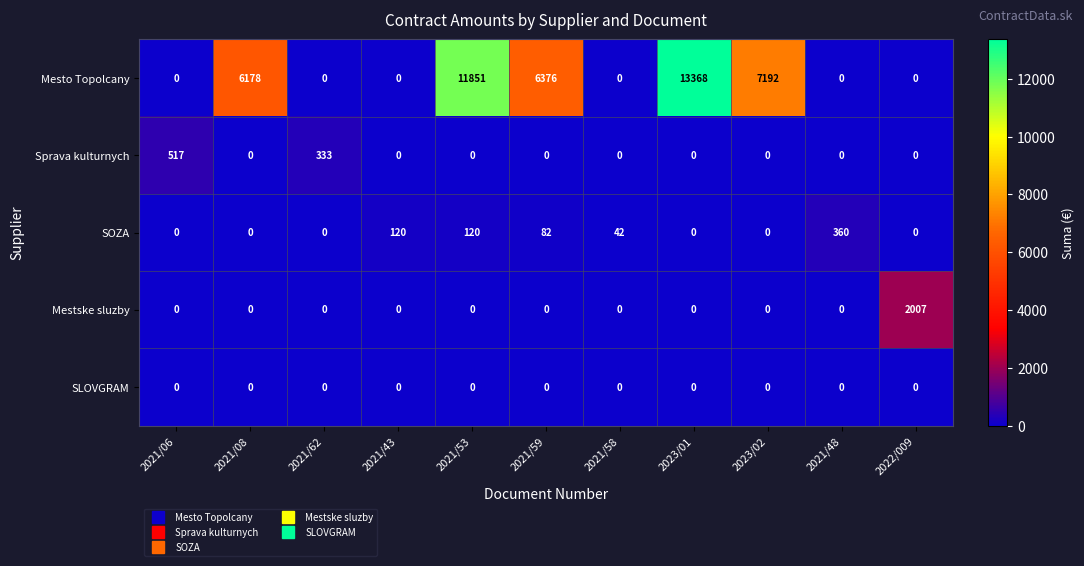

Rank the series by their maximum value, from highest to lowest.

Mesto Topolcany, Mestske sluzby, Sprava kulturnych, SOZA, SLOVGRAM